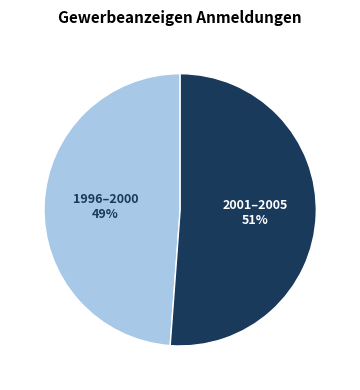

How many slices are in this pie chart?

2